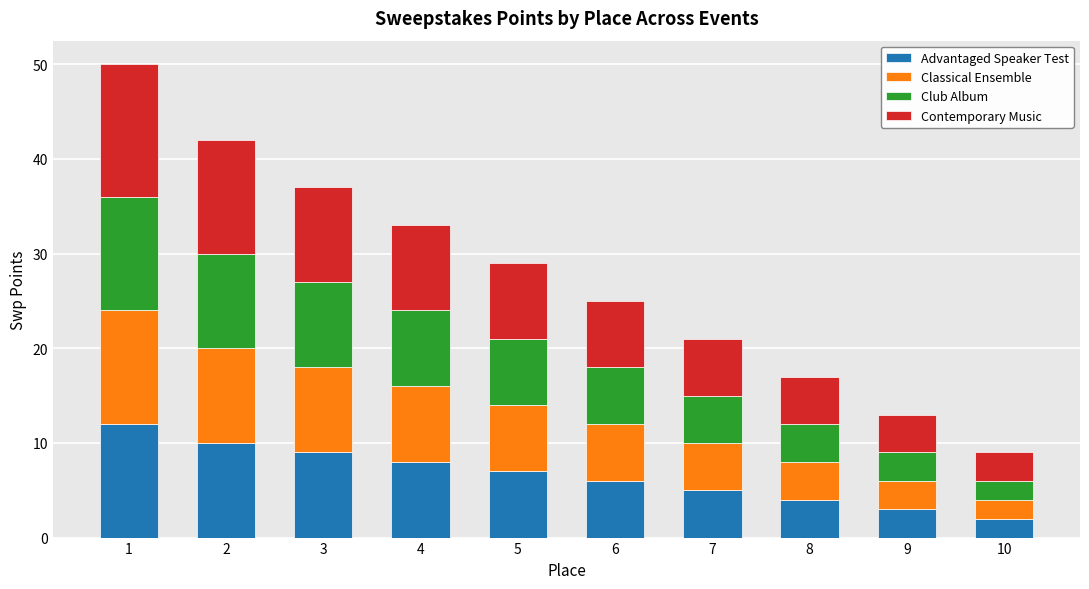

The value of Advantaged Speaker Test at 5 is 10. True or false?

False